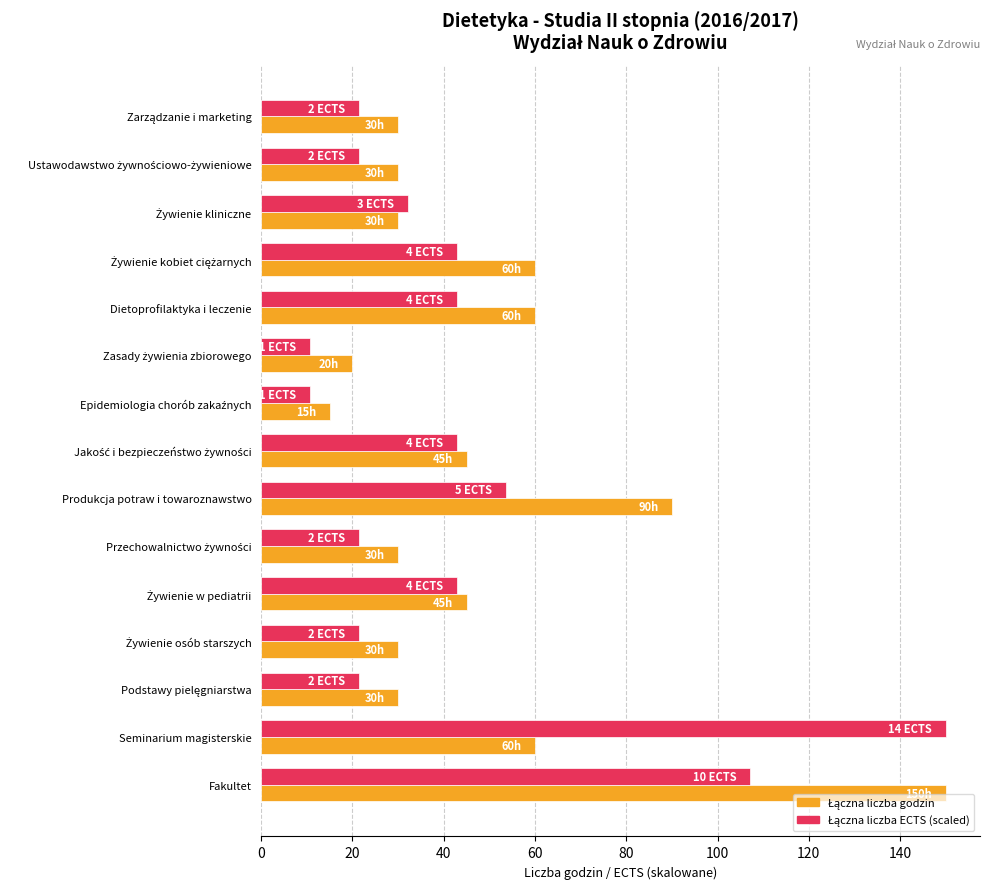

At which category is the sum across all series the highest?

Fakultet